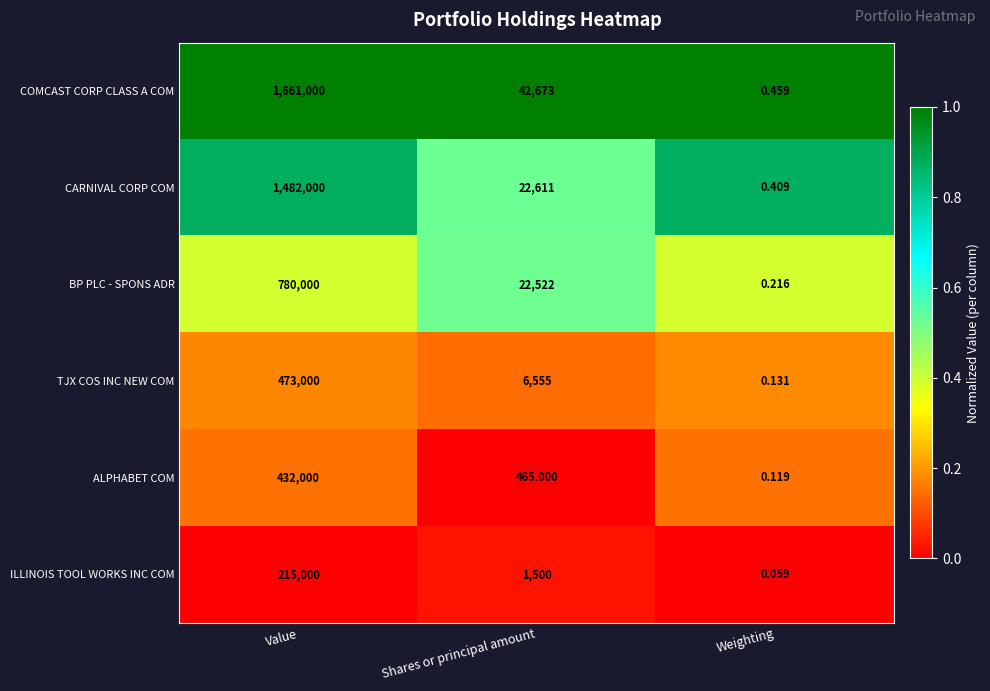

How many series are shown in this chart?

6